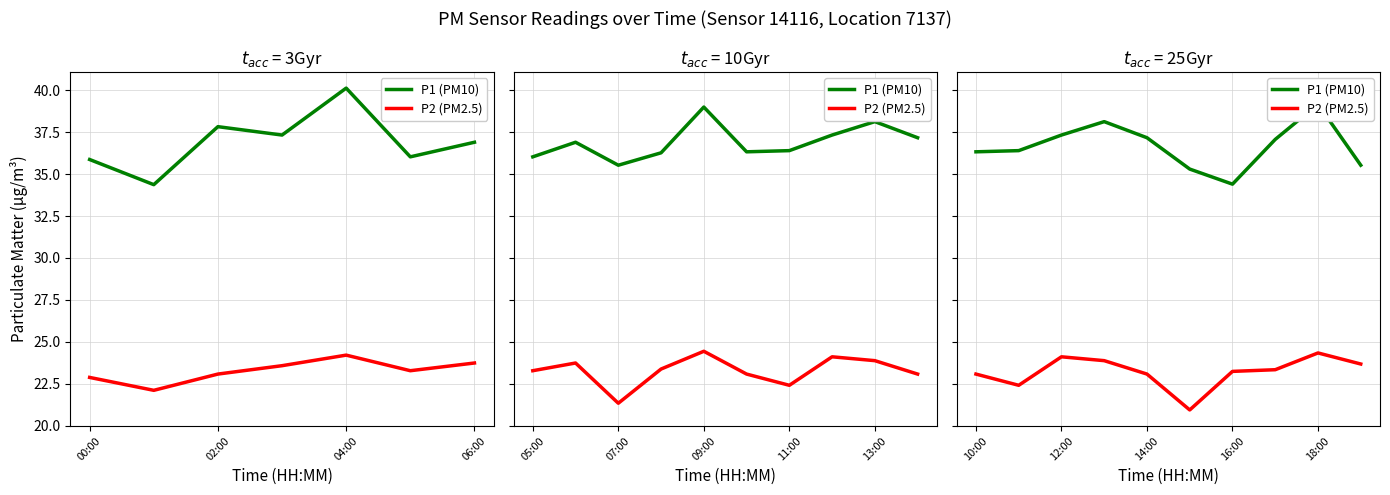

At which category does P2 (PM2.5) reach its first local peak?

12:00